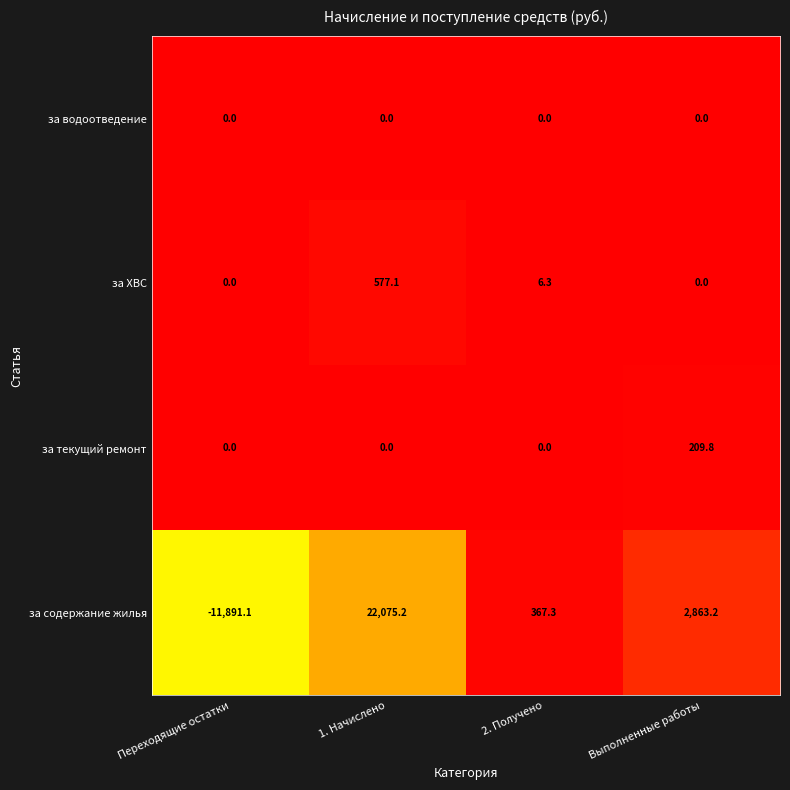

What is the total value across all series at 1. Начислено?

22652.3